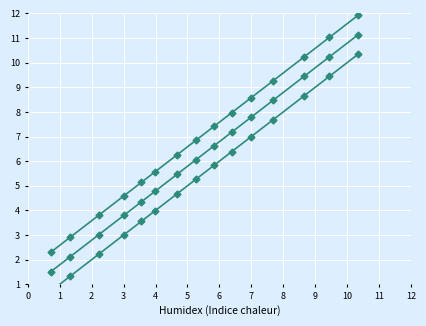

At 11, list the series in order from smallest to largest.

1, 2, 0